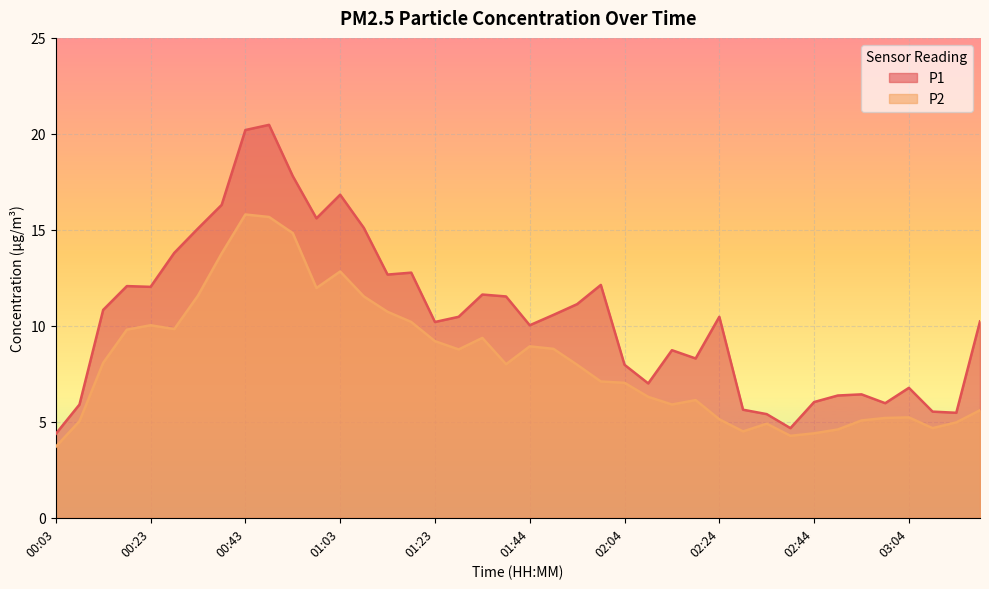

What are all the series names shown in the legend?

P1, P2